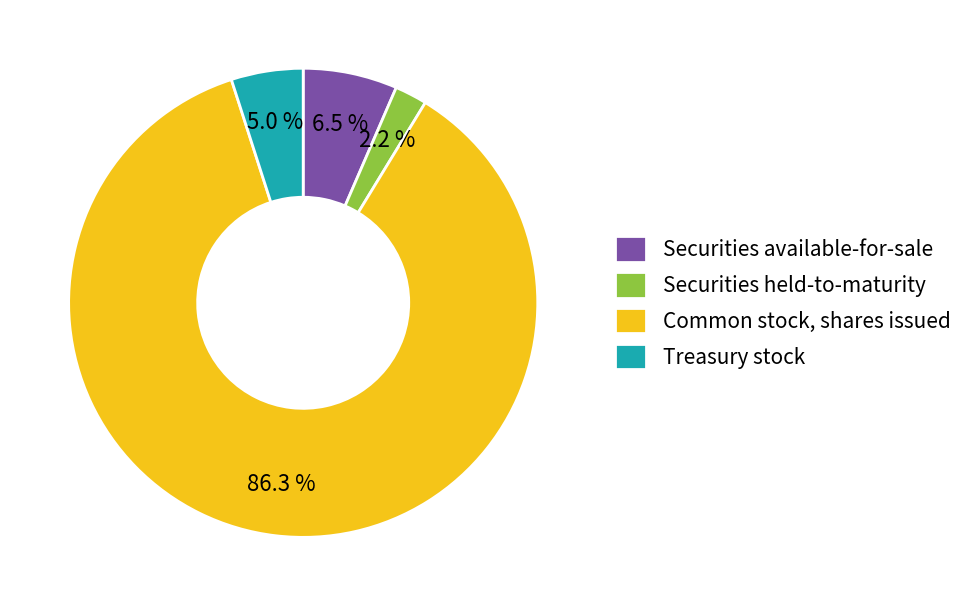

How much of the chart is everything except Securities available-for-sale?

93.5%